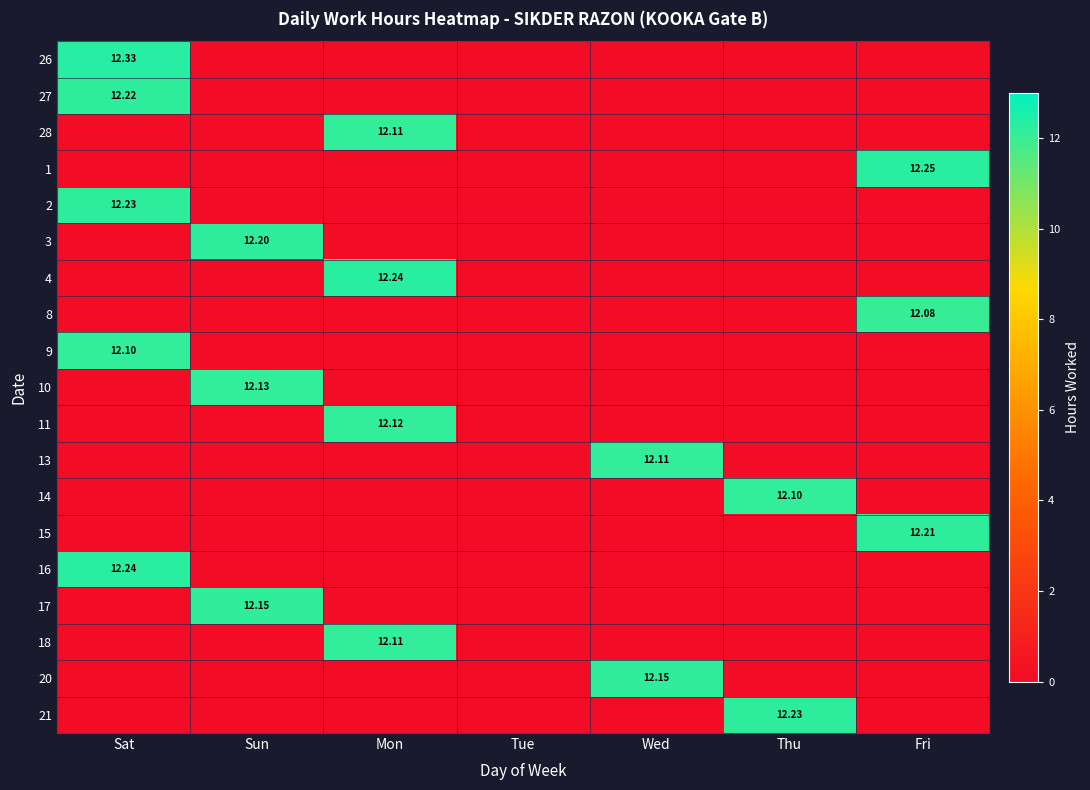

How many positive values does the 3 series have?

1